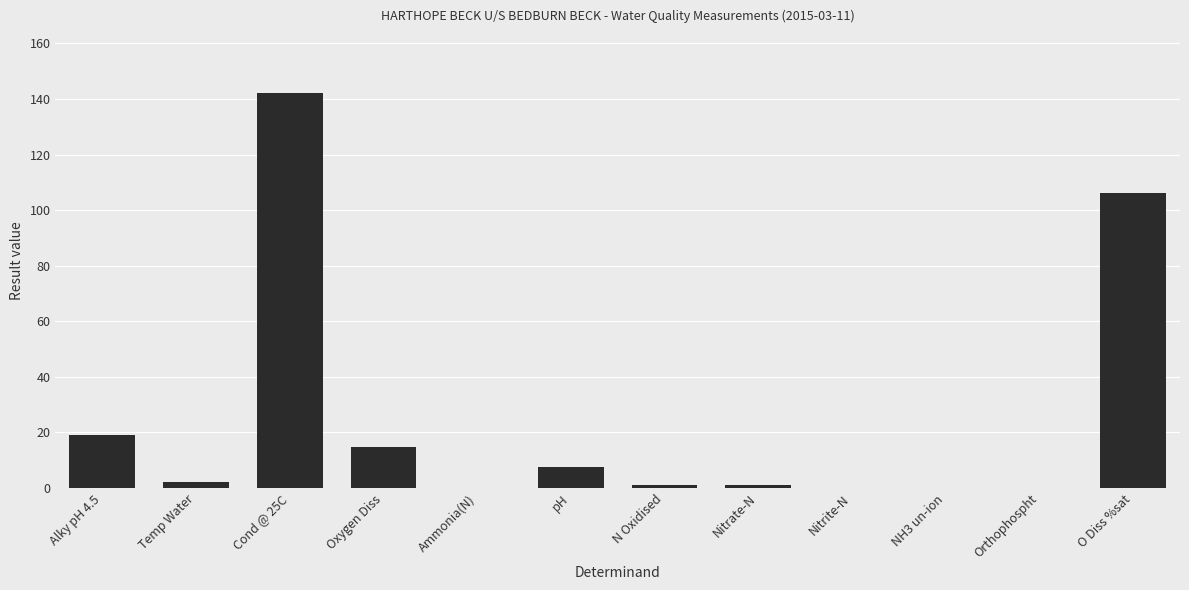

What is the sum of all values?

293.6